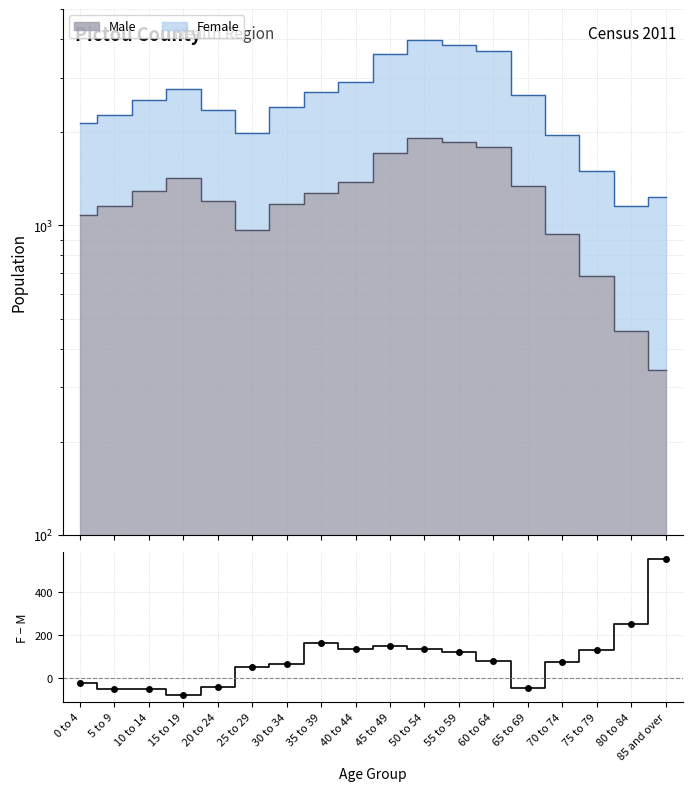

Reading left to right, transcribe all the data shown in this chart.

0 to 4=-25	5 to 9=-50	10 to 14=-50	15 to 19=-80	20 to 24=-40	25 to 29=50	30 to 34=65	35 to 39=165	40 to 44=135	45 to 49=150	50 to 54=135	55 to 59=120	60 to 64=80	65 to 69=-45	70 to 74=75	75 to 79=130	80 to 84=250	85 and over=555